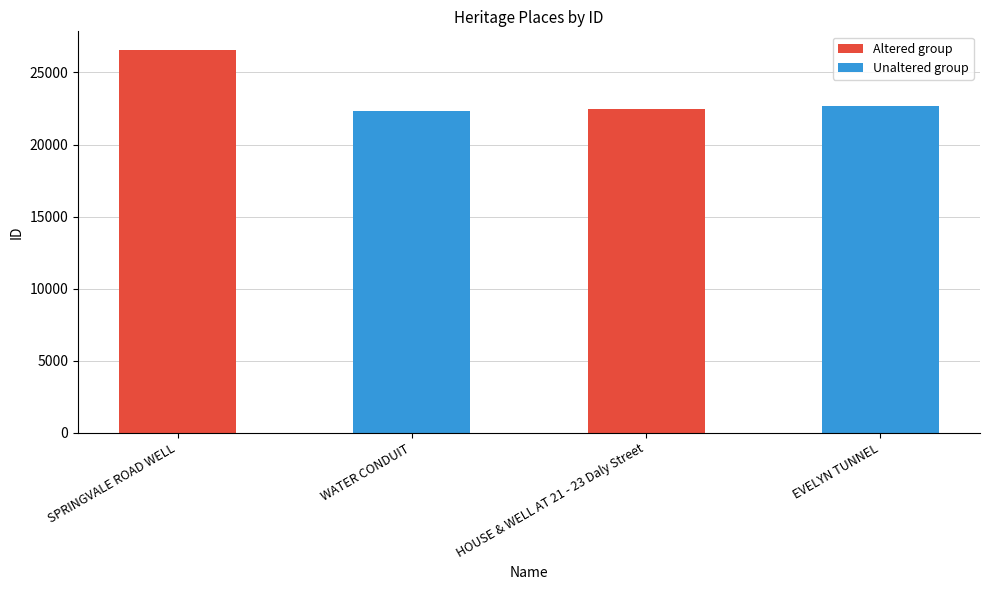

What is the ratio of the value at SPRINGVALE ROAD WELL to the value at EVELYN TUNNEL?

1.2